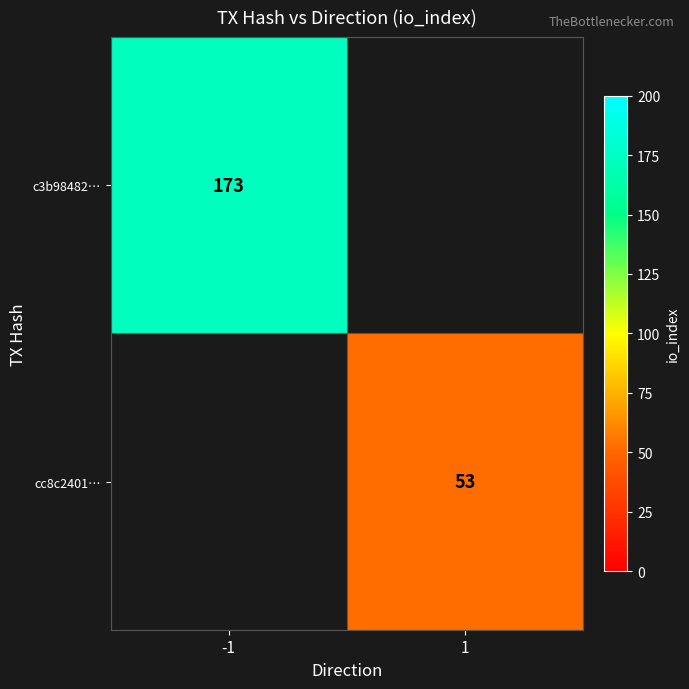

Is the value of cc8c2401… at 1 greater than the value of c3b98482… at -1?

No